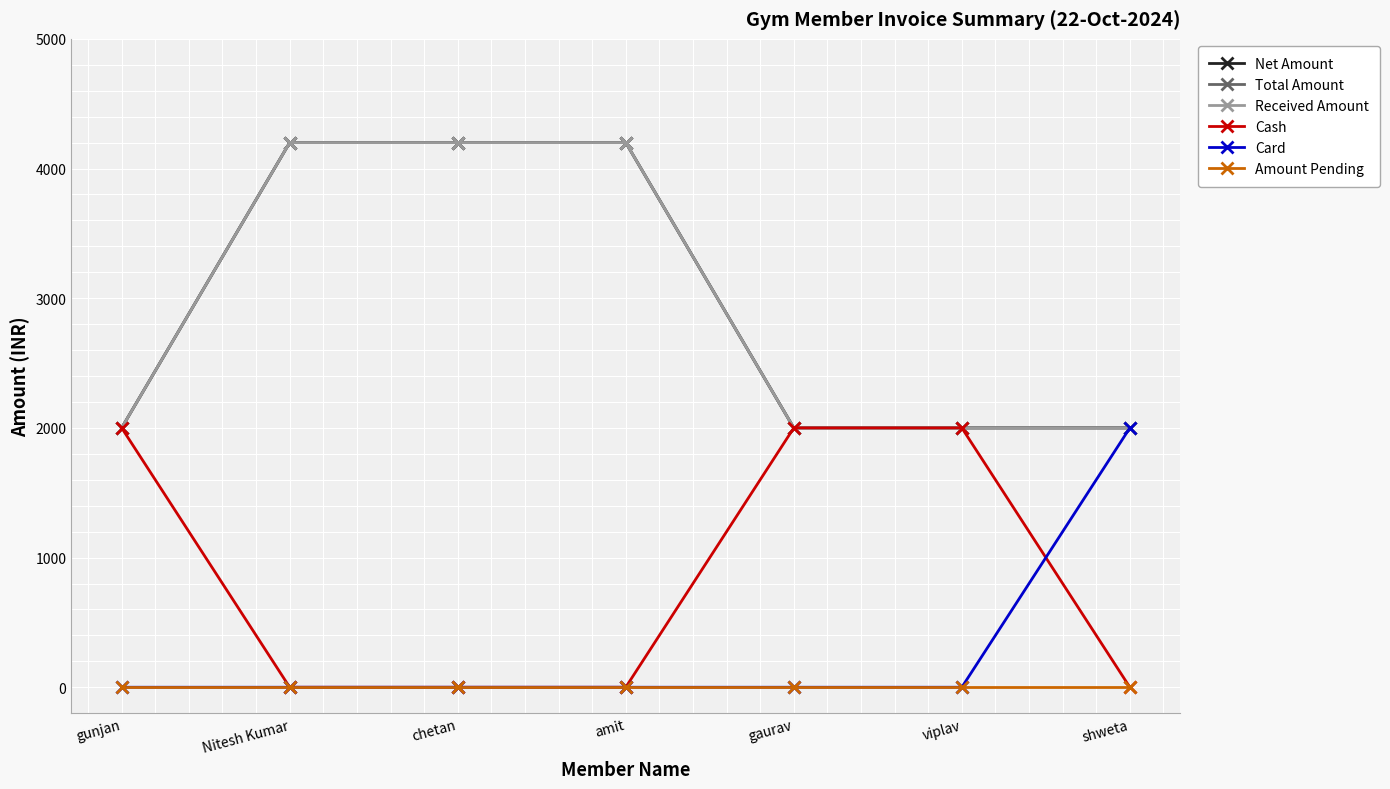

Is this an area chart (filled region under the line)?

No